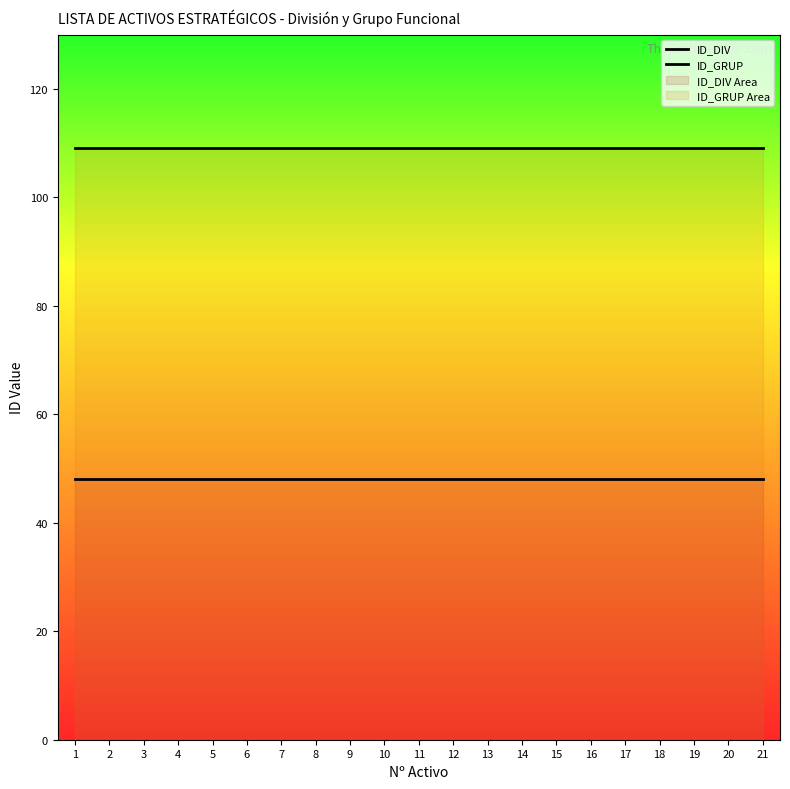

True or false: ID_GRUP has more than 1 points higher than both neighbors.

False